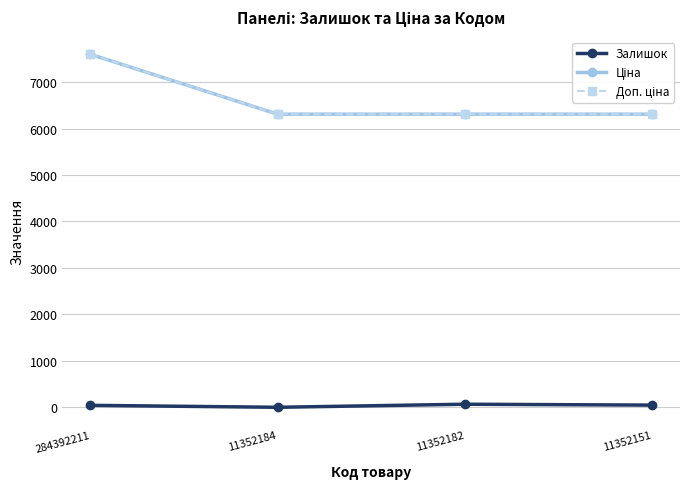

Is this an area chart (filled region under the line)?

No